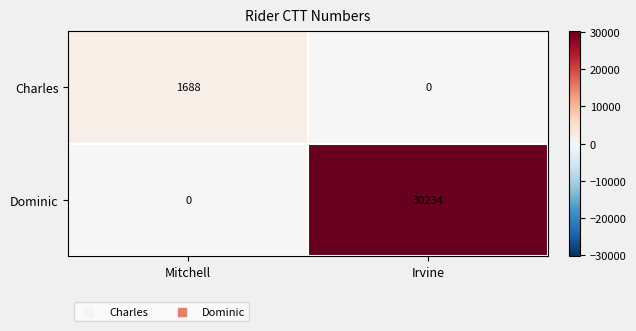

Where is Dominic nearest to the value 15117?

Mitchell